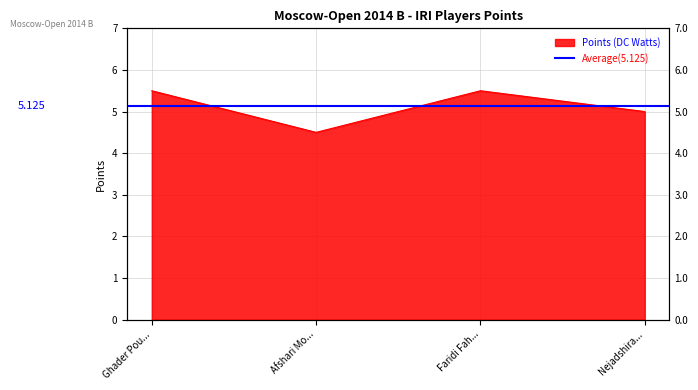

What is the label of the 1st point from the right?

Nejadshira...